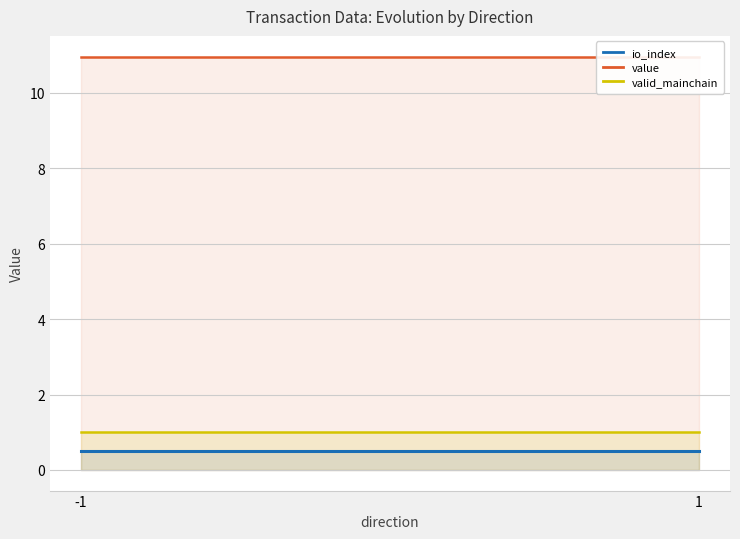

Is the value of value at 1 greater than the value of valid_mainchain at -1?

Yes